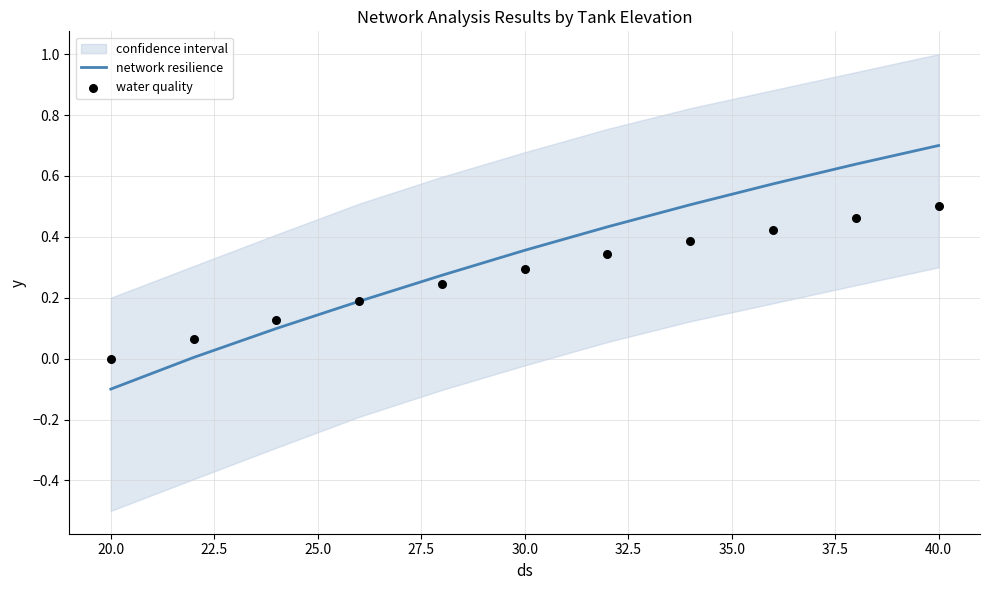

At which label does network resilience reach its minimum?

20.0